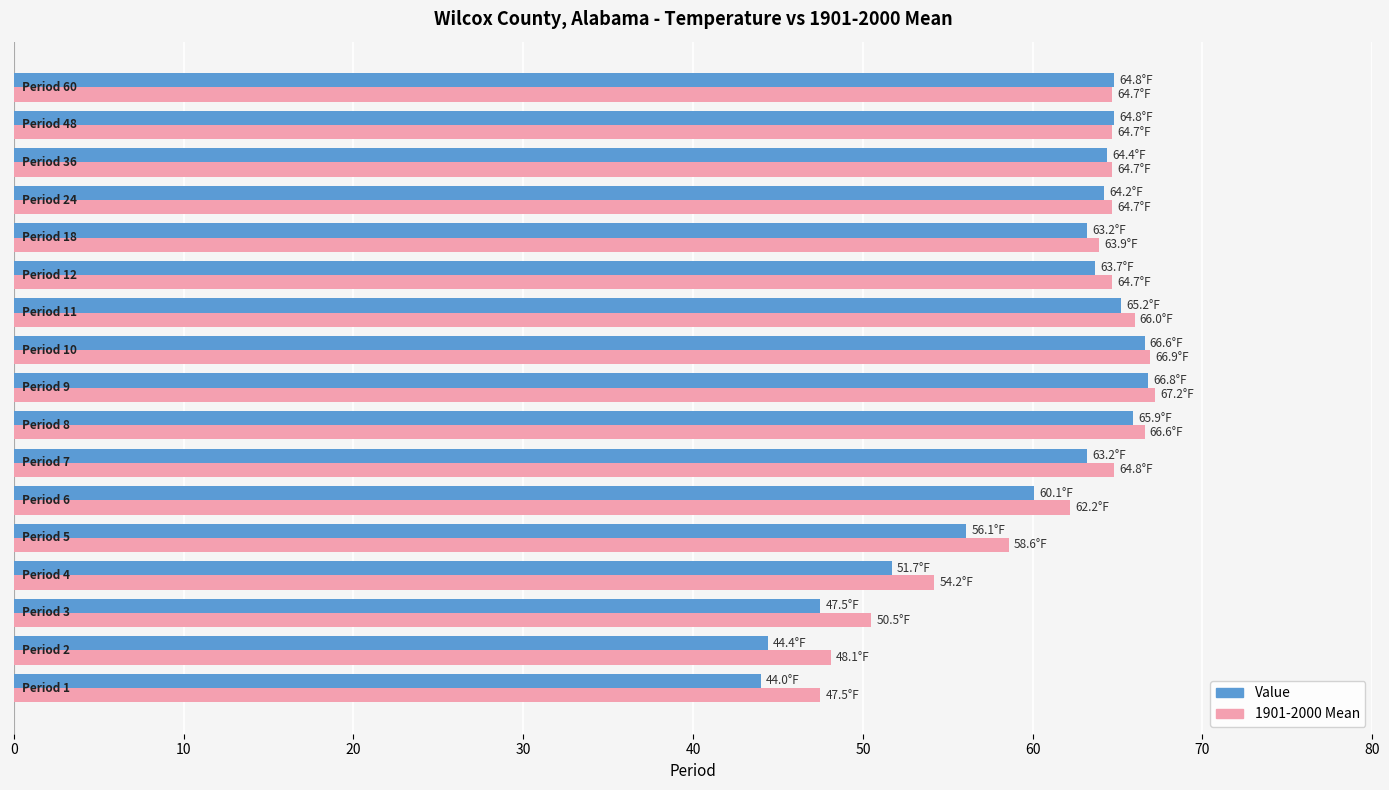

Which series has the widest spread of values?

Value